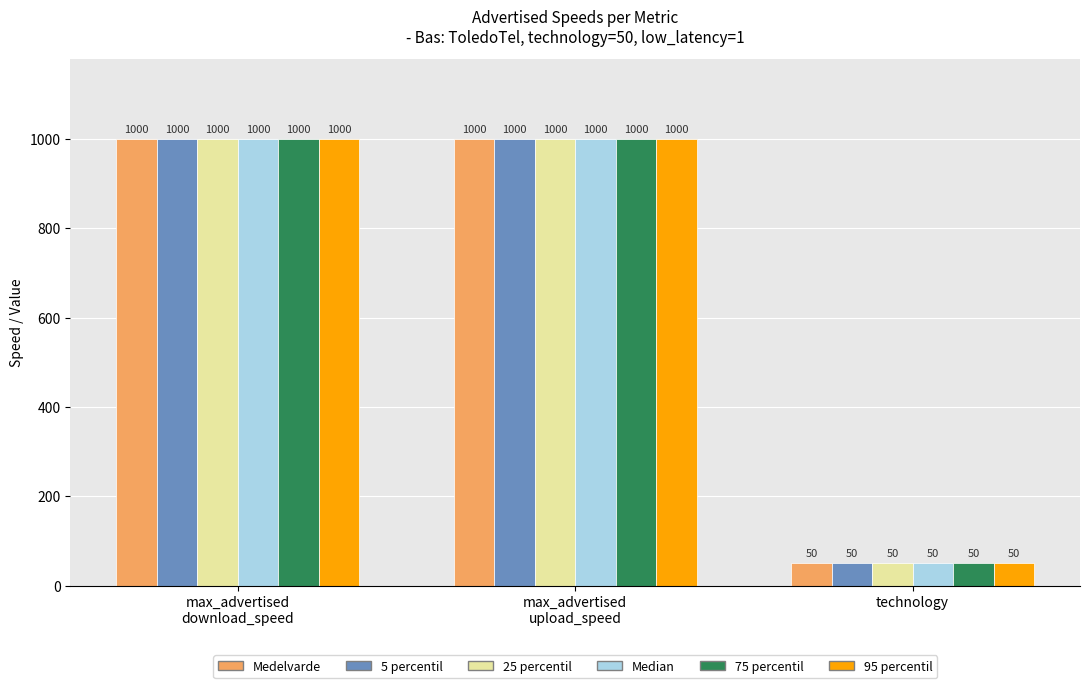

Reading left to right, extract all data points from this chart.

Medelvarde: 1000	1000	50
5 percentil: 1000	1000	50
25 percentil: 1000	1000	50
Median: 1000	1000	50
75 percentil: 1000	1000	50
95 percentil: 1000	1000	50